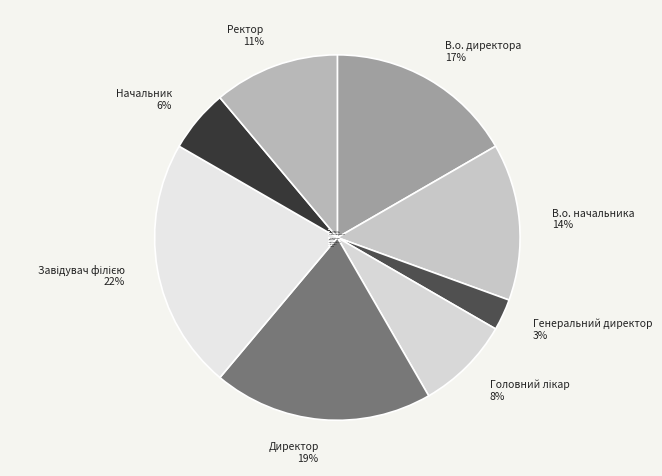

Is it true that В.о. директора is 25% of the pie?

False